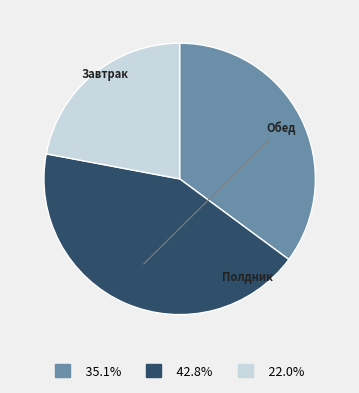

Combined, do 42.8% and 35.1% account for over 50%?

Yes